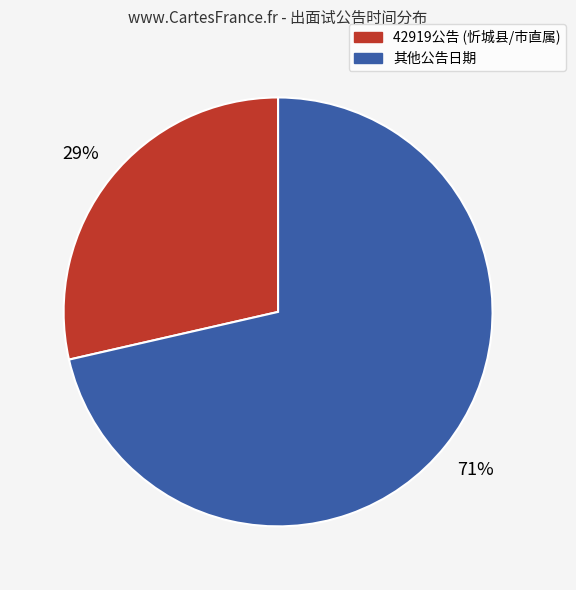

Count the number of slices in the pie.

2